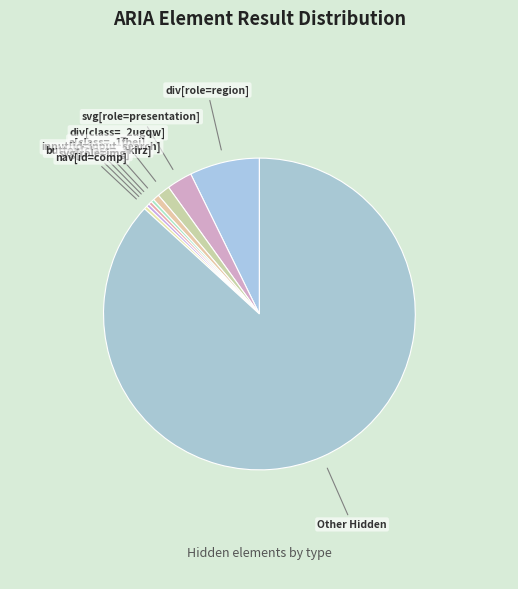

Is there a majority slice in this chart?

Yes